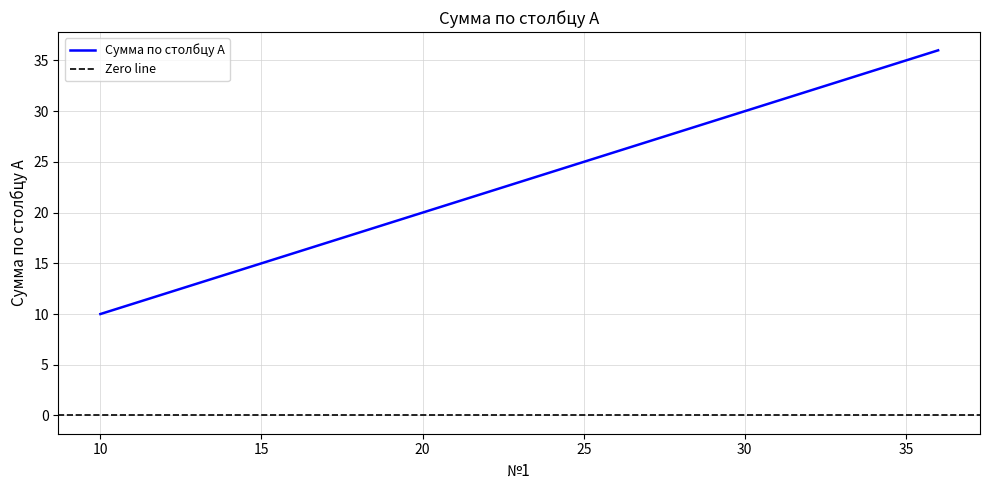

The chart shows a value of 46 at 31. True or false?

False